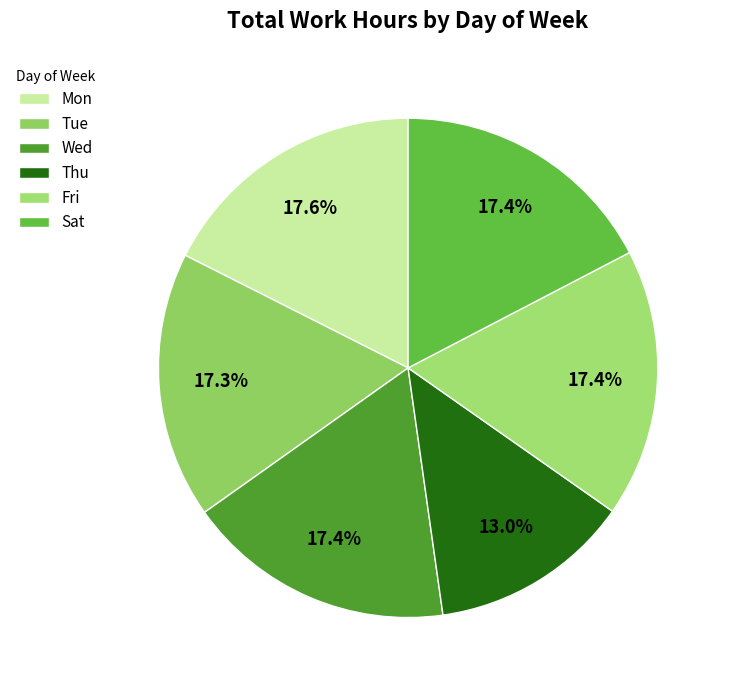

Is it true that Wed is 26% of the pie?

False